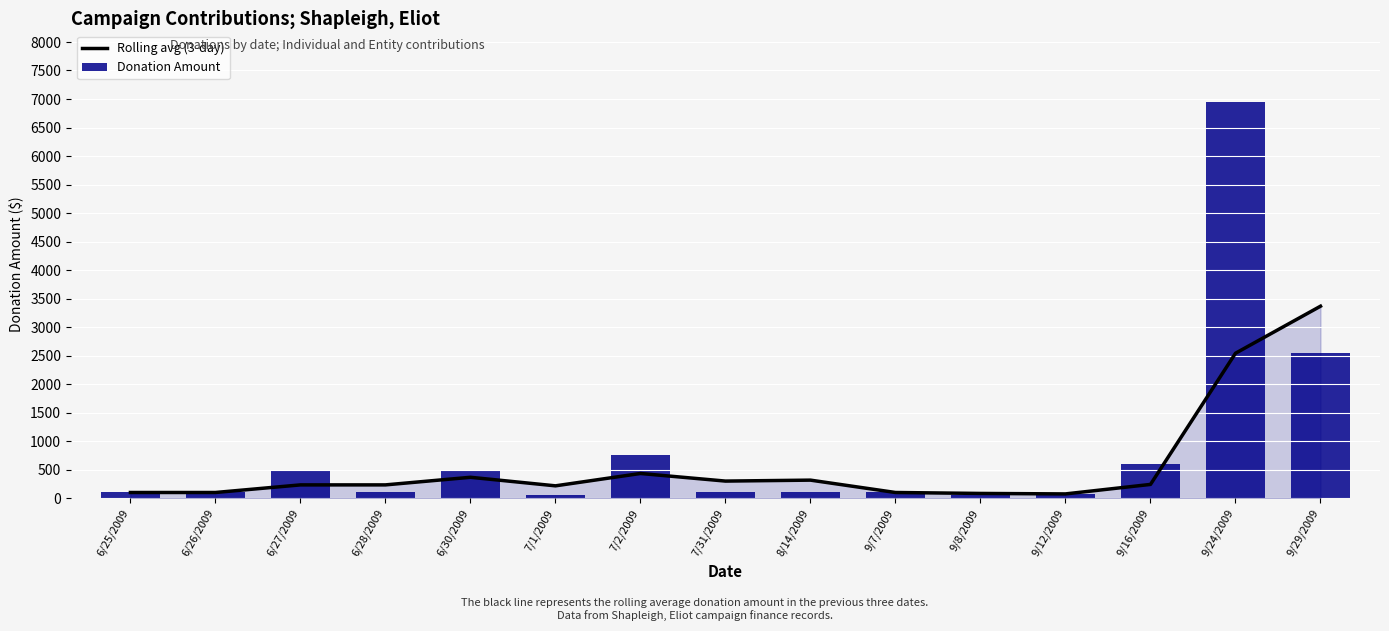

What is the highest value of the Donation Amount series?

6950.0